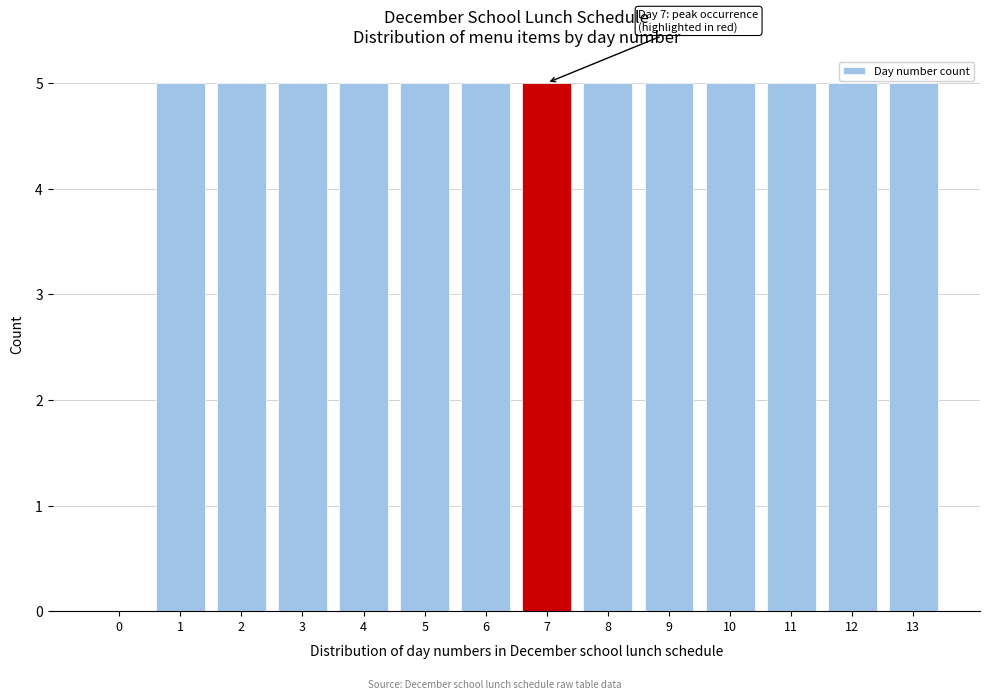

Reading left to right, what are all the values shown in this chart?

0=0	1=5	2=5	3=5	4=5	5=5	6=5	7=5	8=5	9=5	10=5	11=5	12=5	13=5